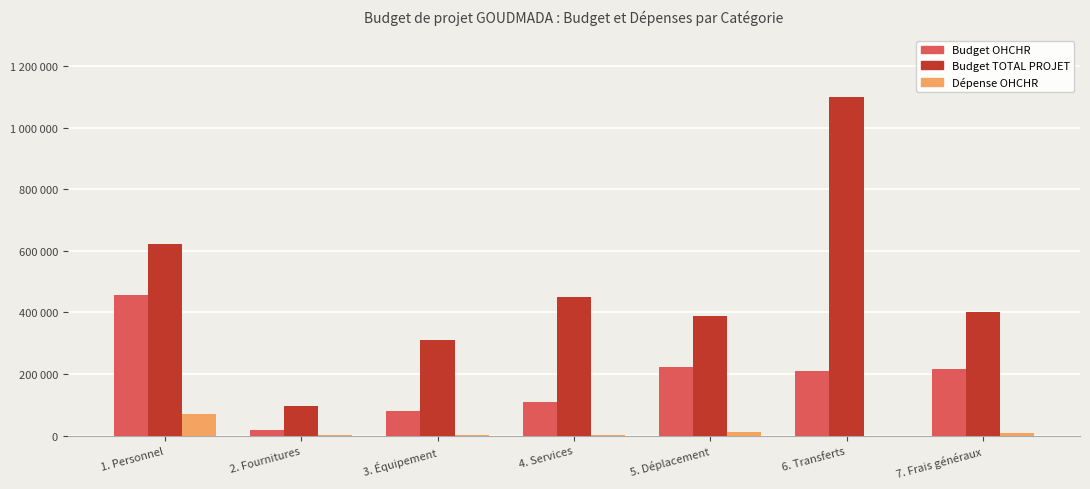

Are the bars grouped side by side (vs. stacked)?

Yes